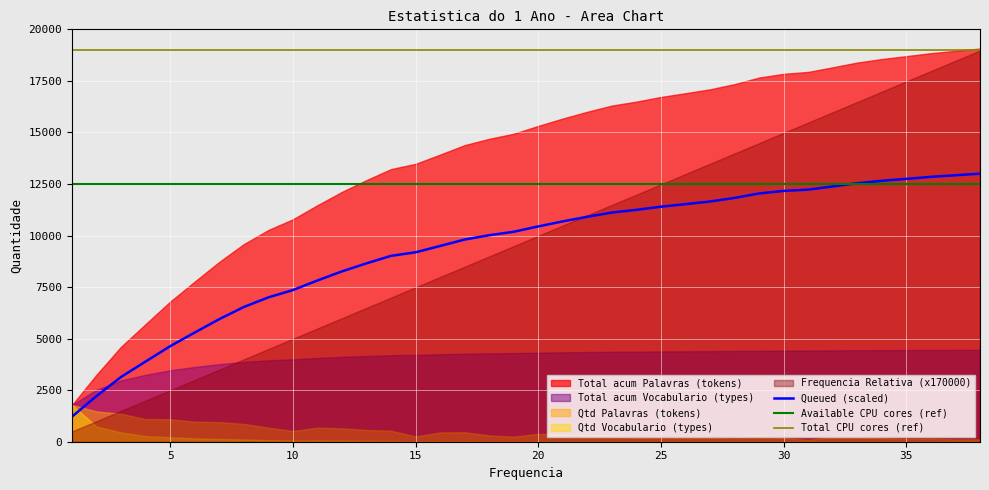

What is the difference between the maximum and minimum values in the Qtd Palavras series?

1693.0